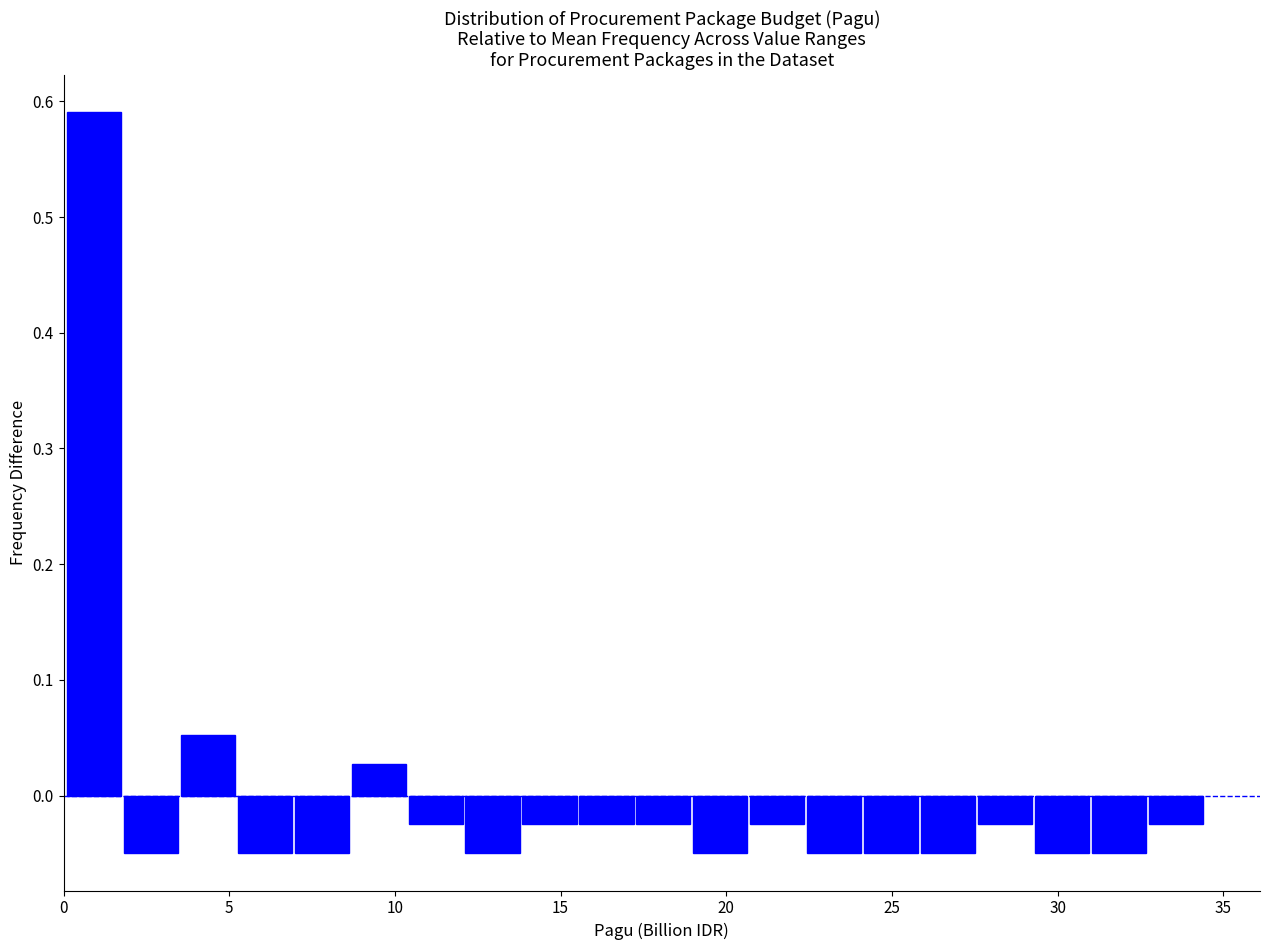

Read against the x-axis, roughly where is the centre of the tallest bar?

1.0